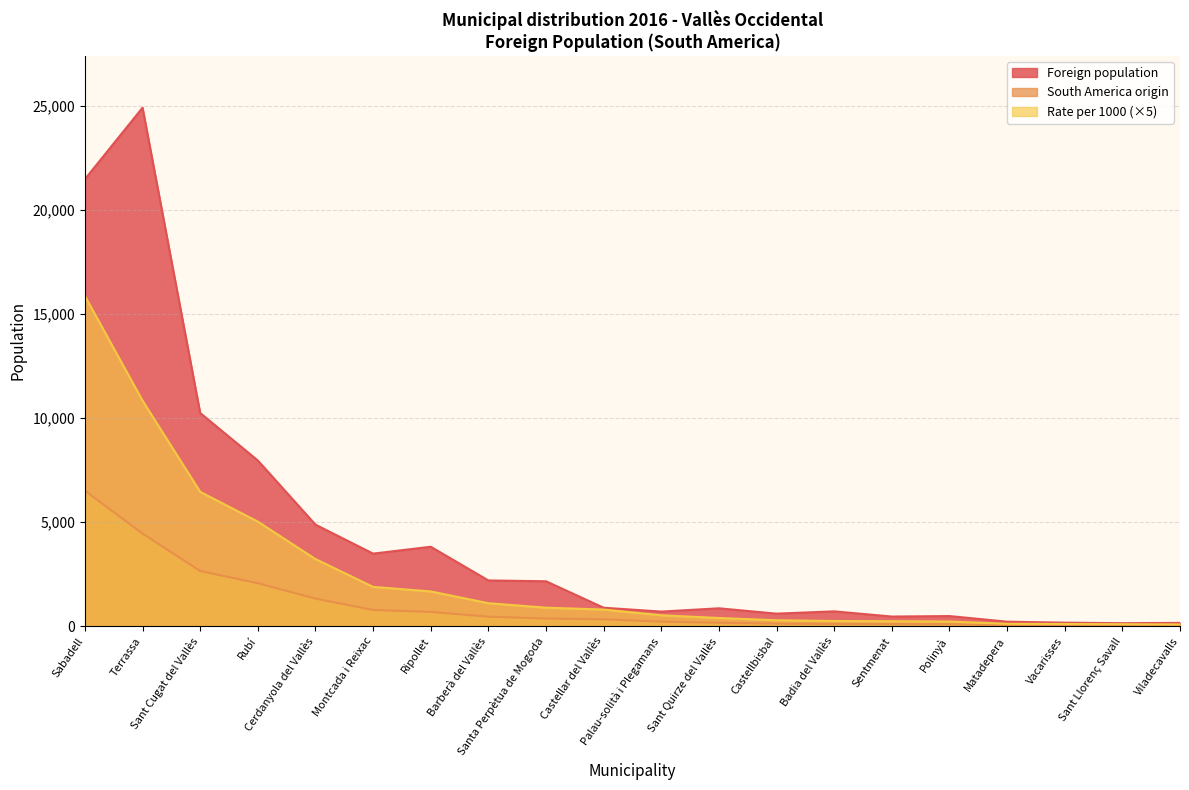

How many series are shown in this chart?

3